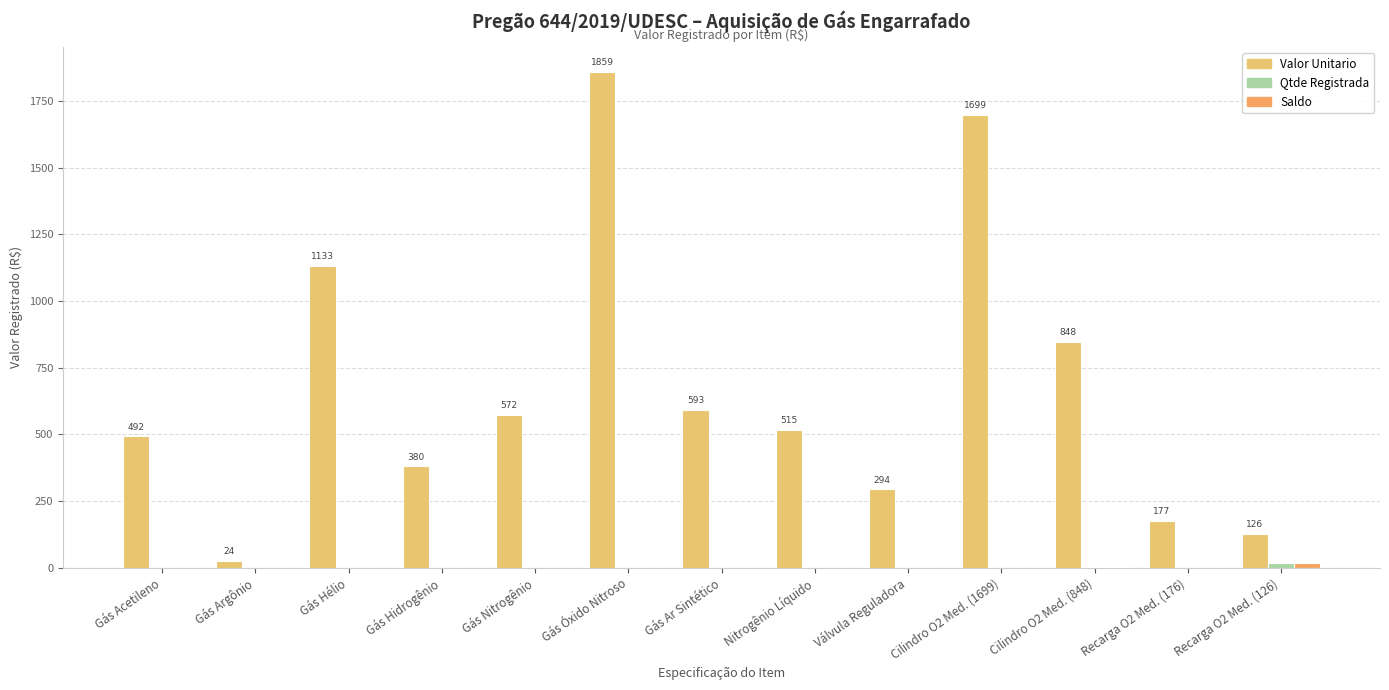

What is the value of the Saldo bar at the 11th from the left?

1.0